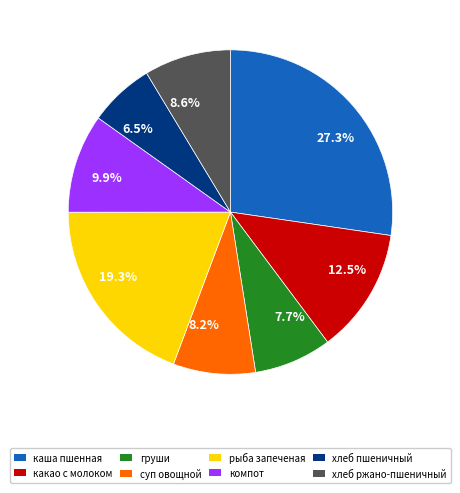

Combined, what portion of the pie is 9.9% and 8.2%?

18.1%